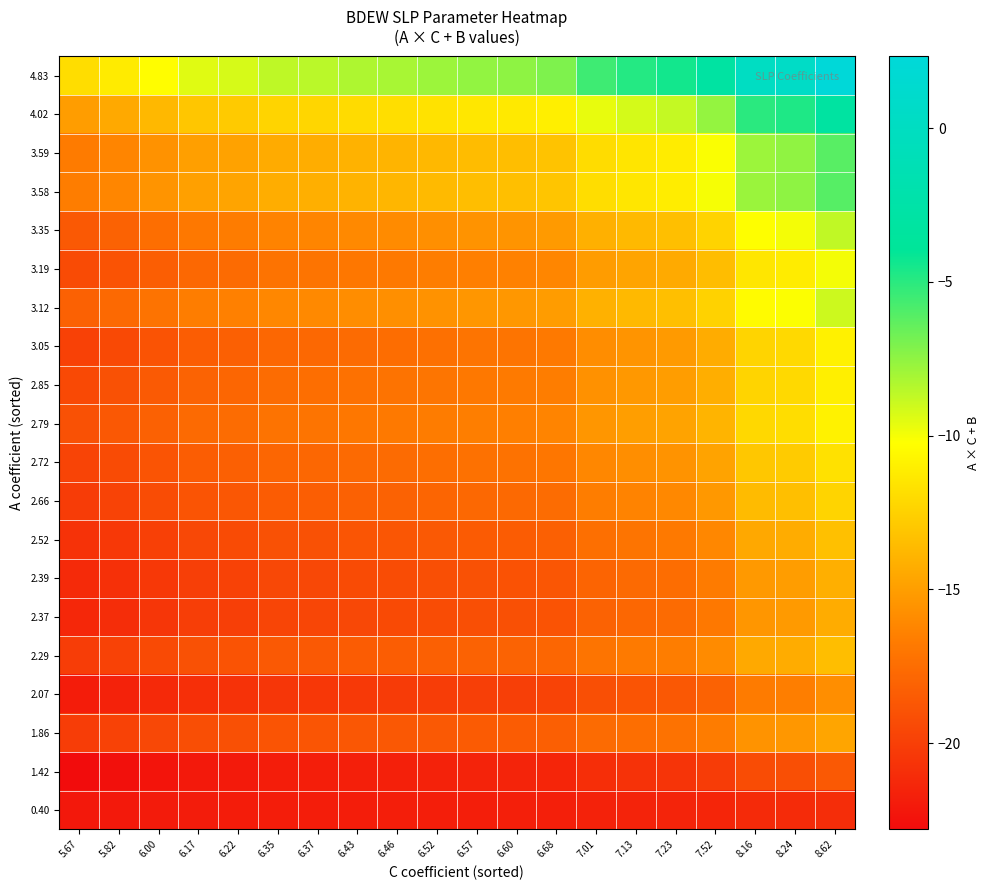

Count the number of data series in this chart.

20